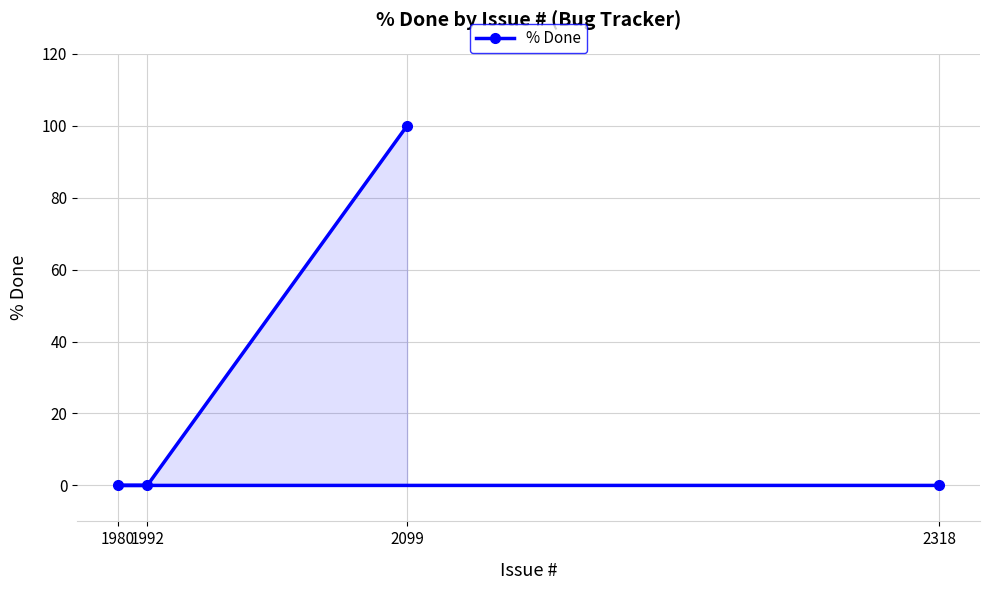

The chart shows a value of 0 at 1992. True or false?

True